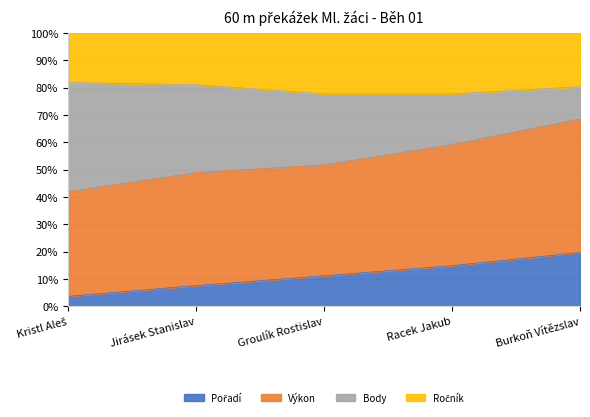

What is the total value across all series at Groulík Rostislav?

100.0